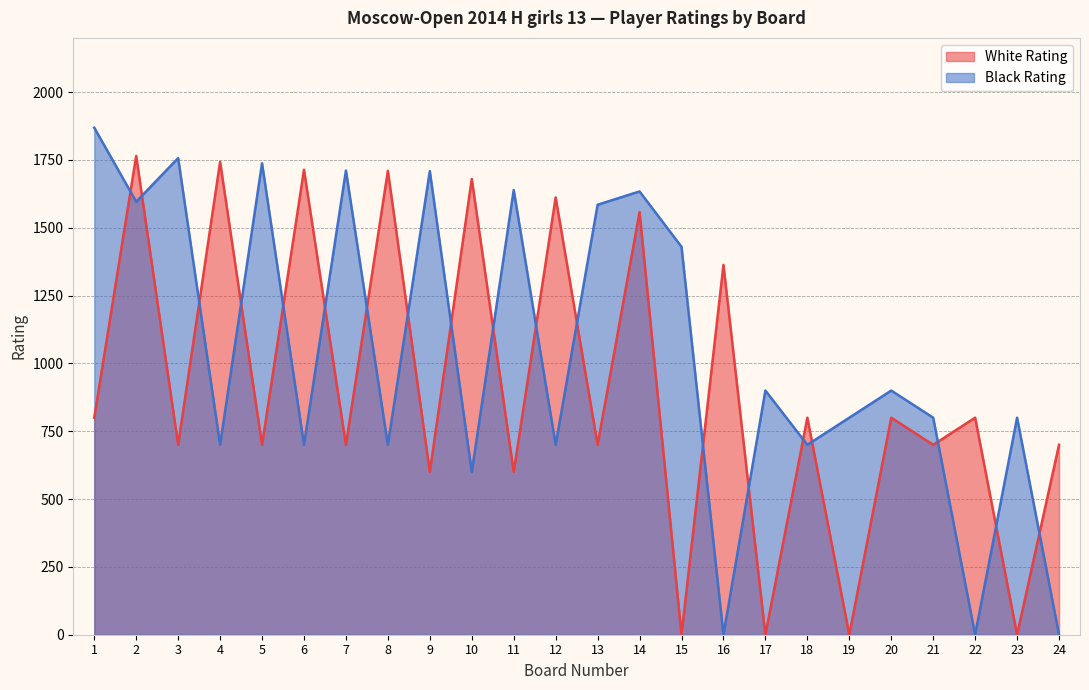

Rank the series at 15 from lowest to highest value.

White Rating, Black Rating